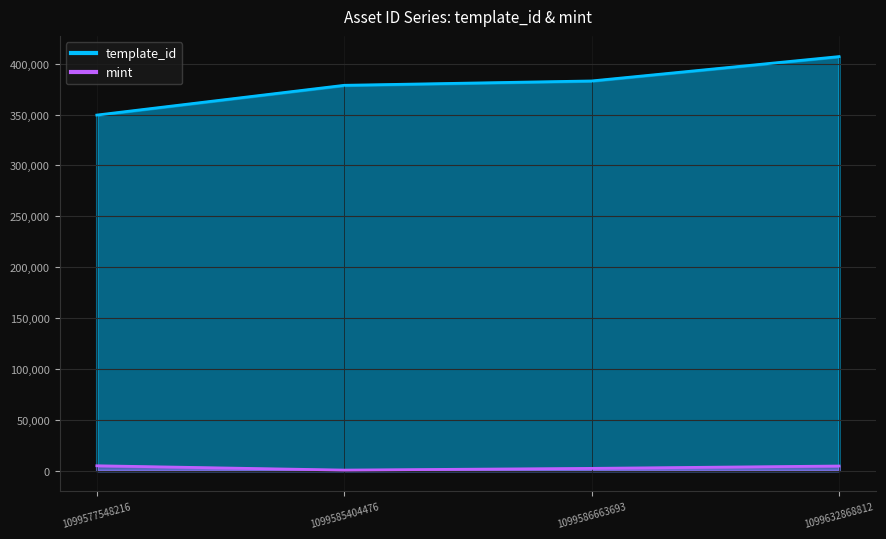

Reading left to right, what are all the values shown in this chart?

template_id: 1099577548216=349523	1099585404476=378797	1099586663693=383071	1099632868812=407032
mint: 1099577548216=4693	1099585404476=444	1099586663693=2133	1099632868812=4449